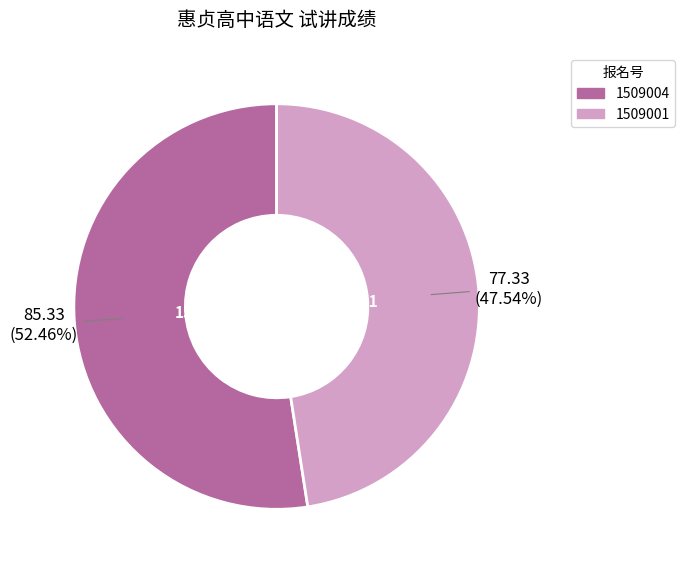

Rank the categories by value from lowest to highest.

1509001, 1509004